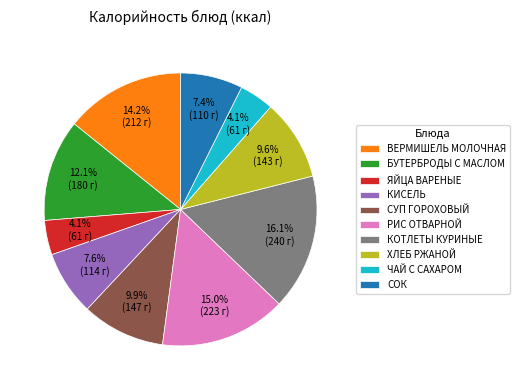

True or false: СУП ГОРОХОВЫЙ accounts for 1% of the total.

False